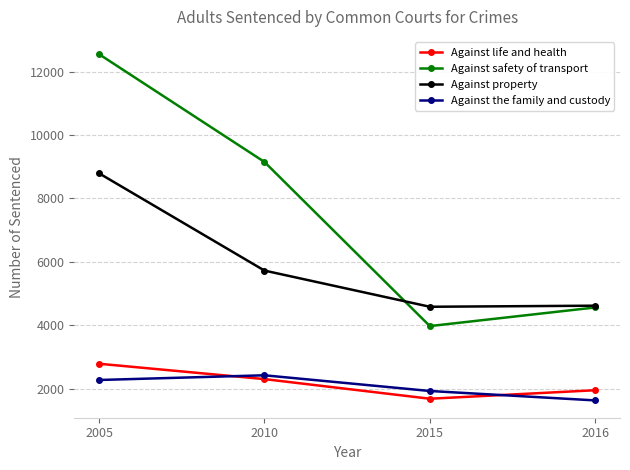

At how many categories does at least one series exceed 10193?

1